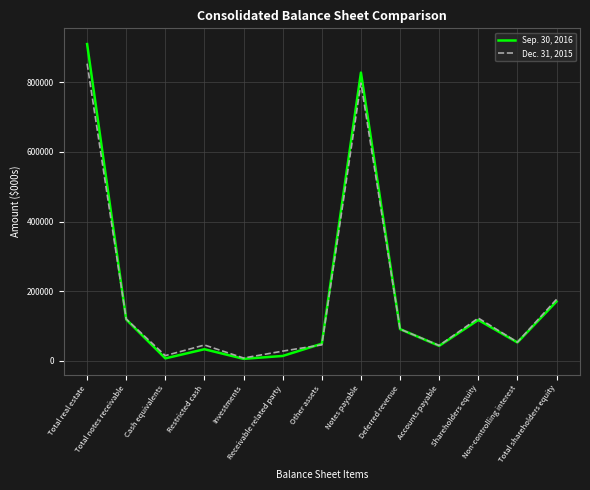

Count the number of data series in this chart.

2